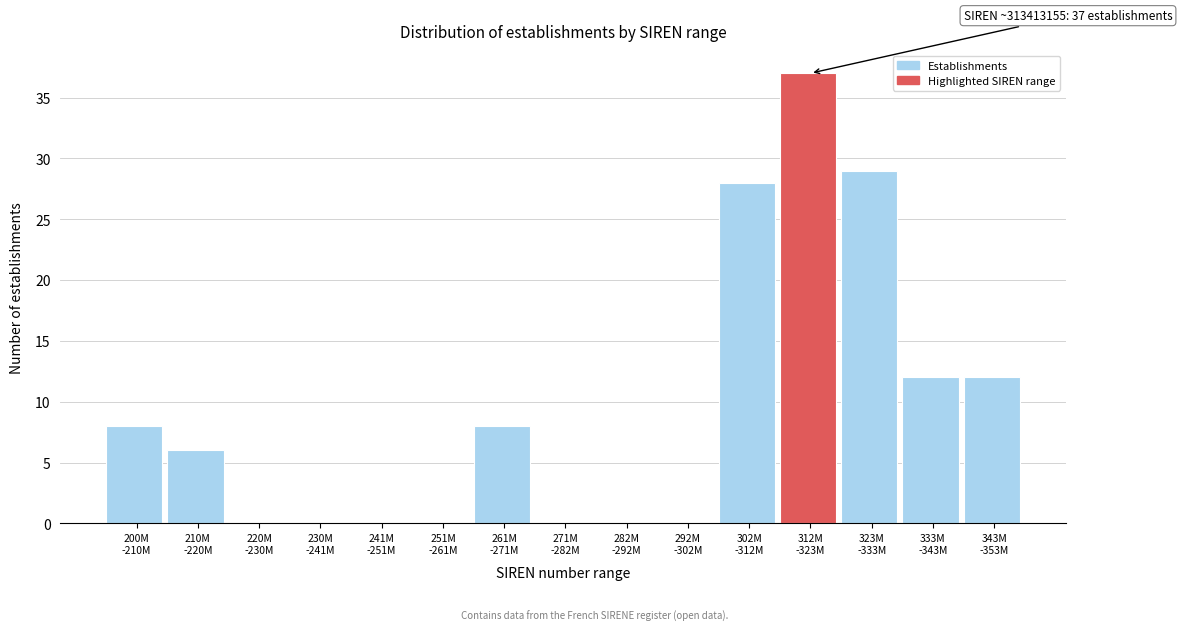

What is the sum of all values?

140